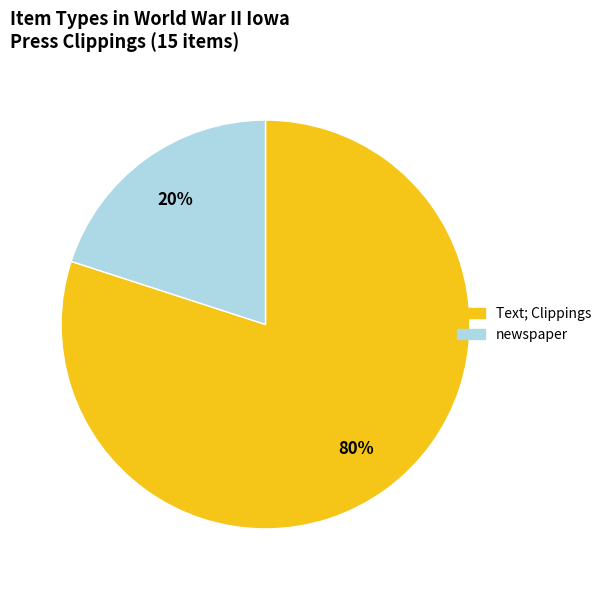

Is there a majority slice in this chart?

Yes